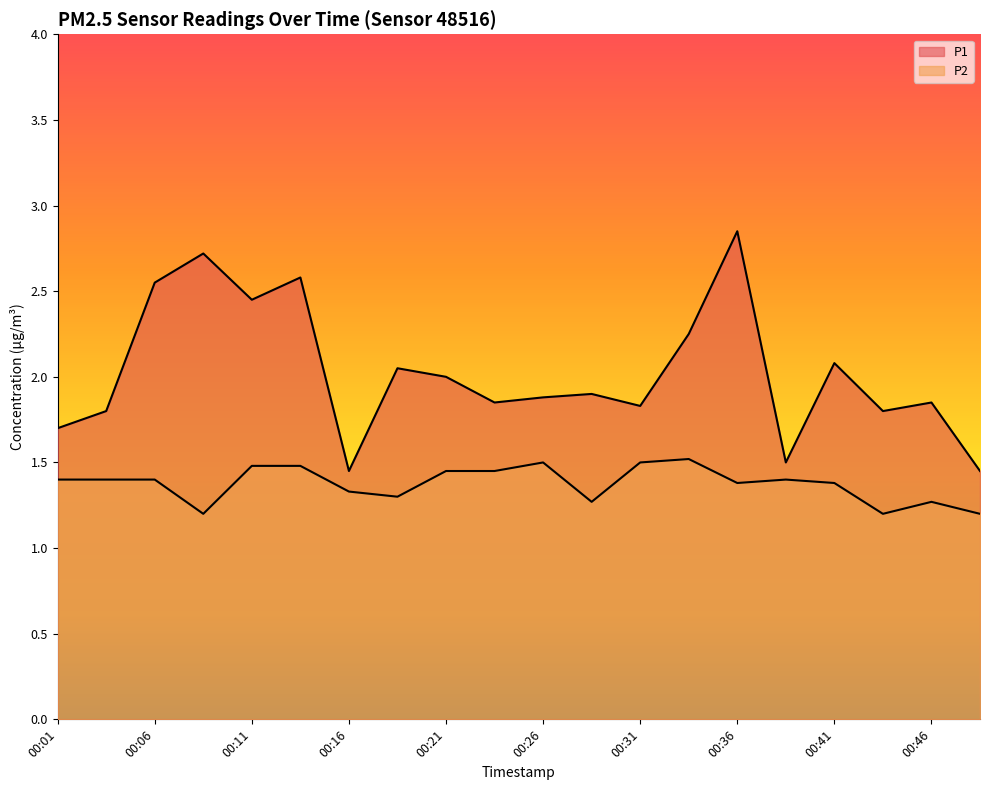

Which series has the widest spread of values?

P1